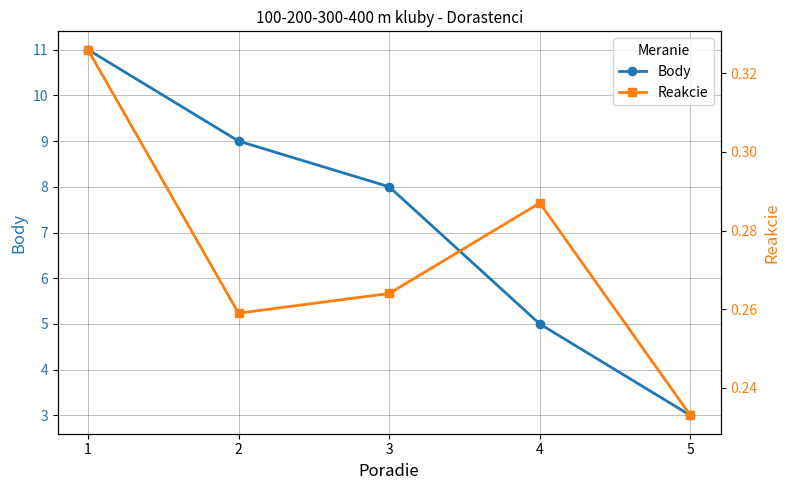

True or false: Body and Reakcie cross at least once.

False